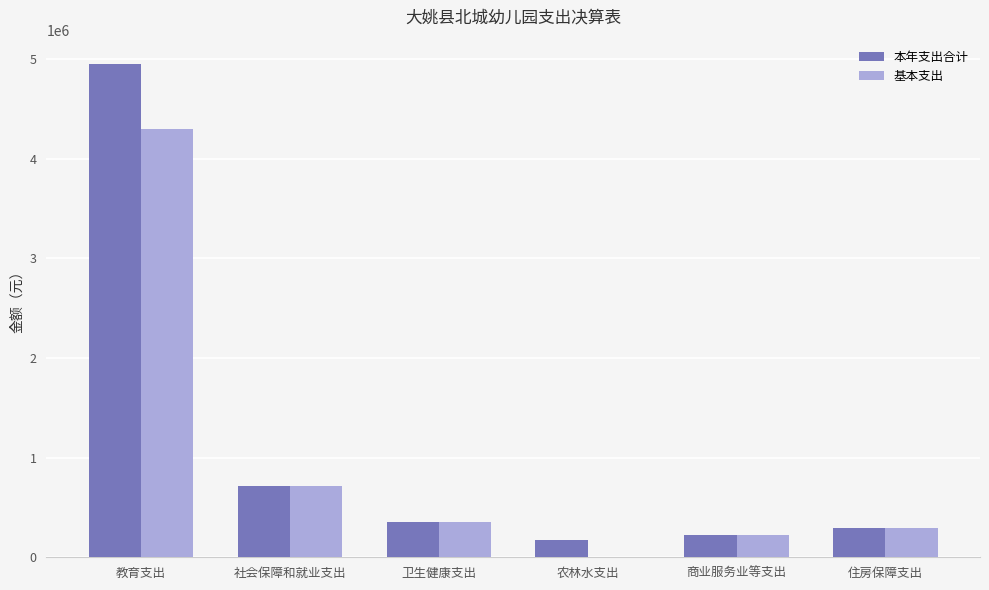

What is the sum of the 本年支出合计 values at 商业服务业等支出 and 住房保障支出?

517228.0